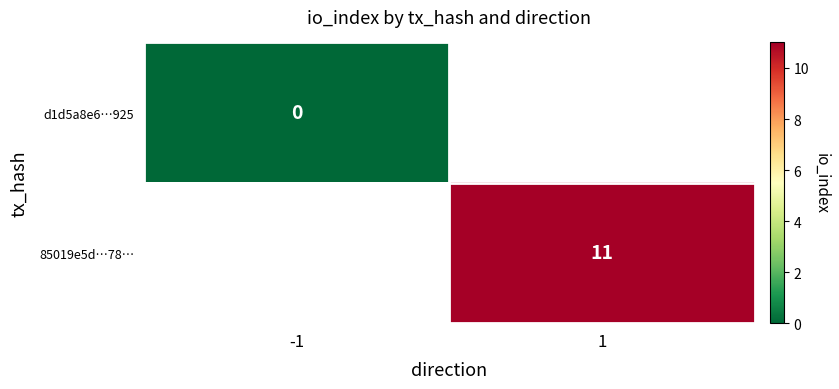

Which has a higher value, -1 or 1?

1